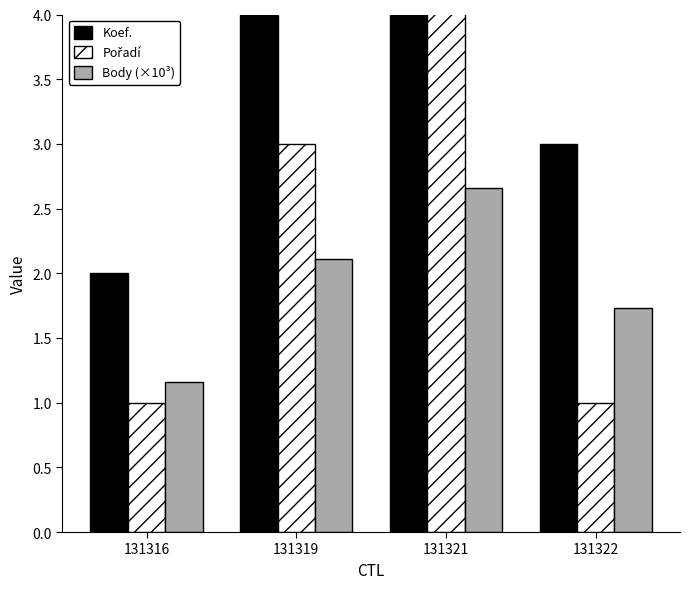

Where is Pořadí nearest to the value 3?

131319